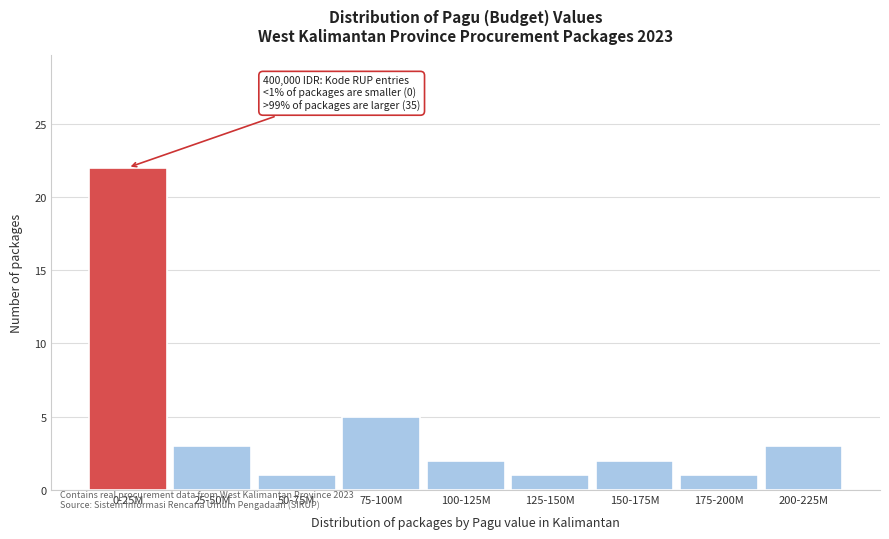

Reading left to right, transcribe all the data shown in this chart.

22	3	1	5	2	1	2	1	3